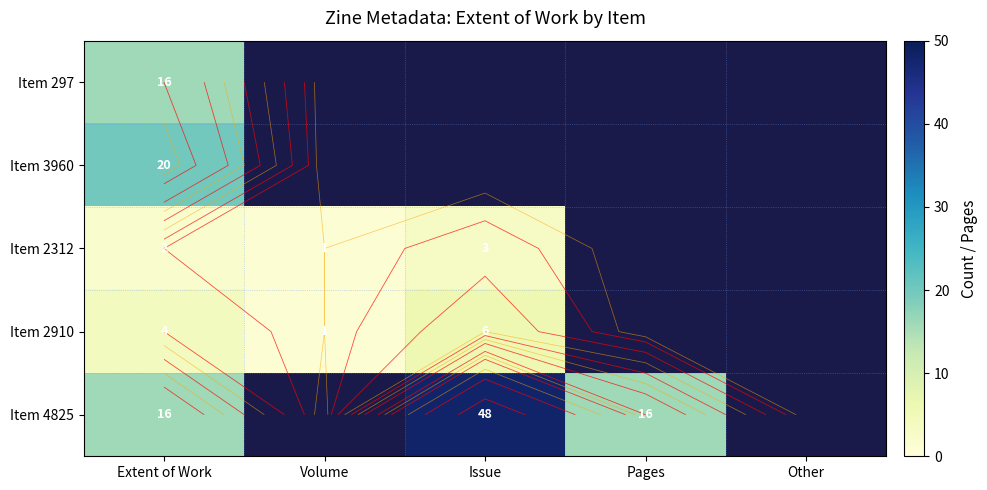

What is the sum of the Item 4825 values at Pages and Volume?

16